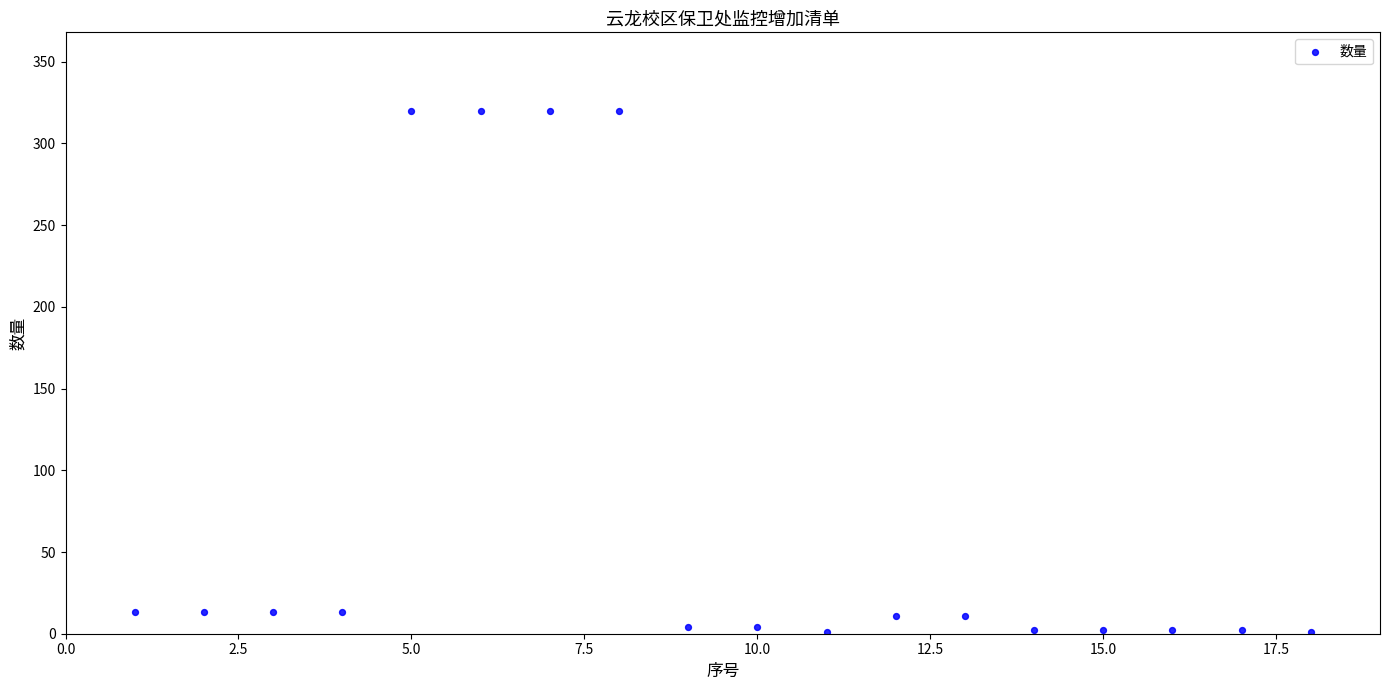

What is the range of Y values (max minus min)?

319